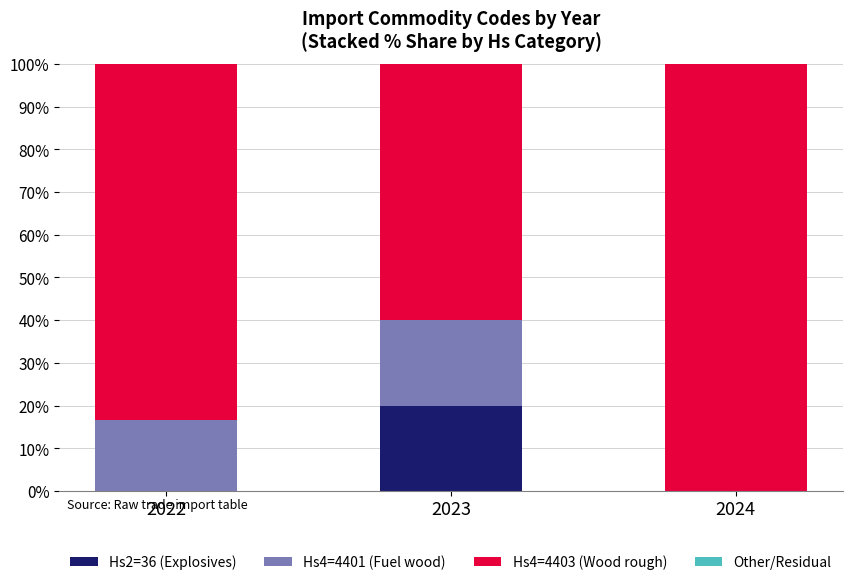

What is the total value across all series at 2024?

100.0